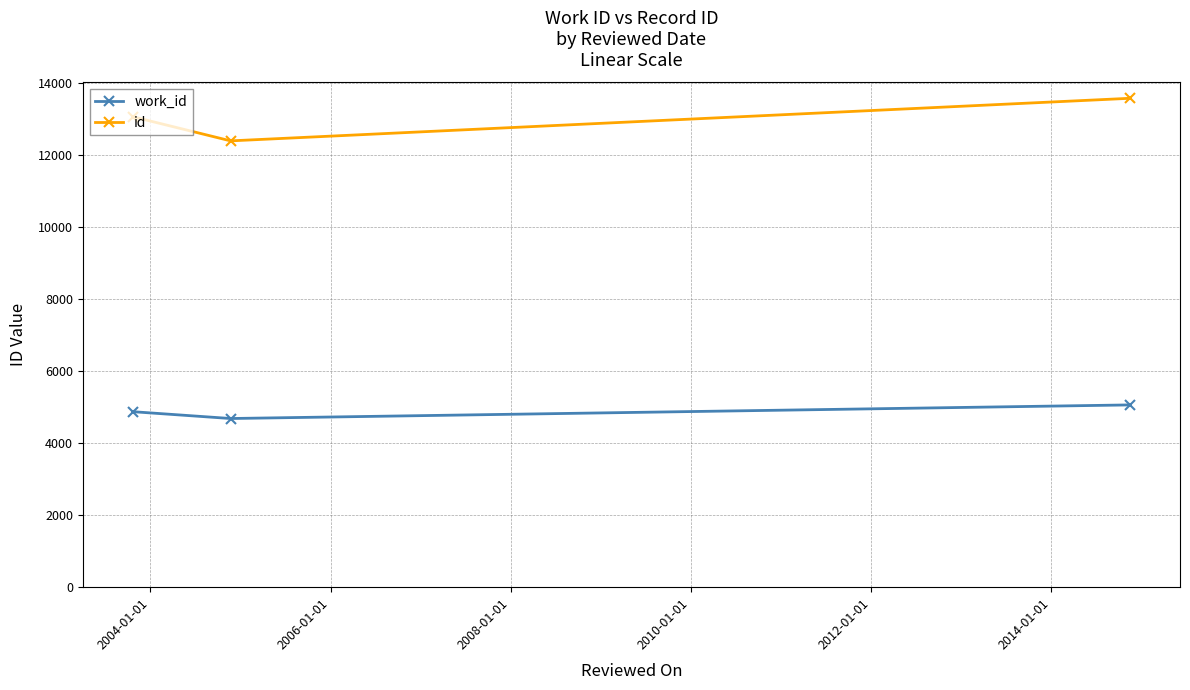

Rank the series by their average value, from highest to lowest.

id, work_id